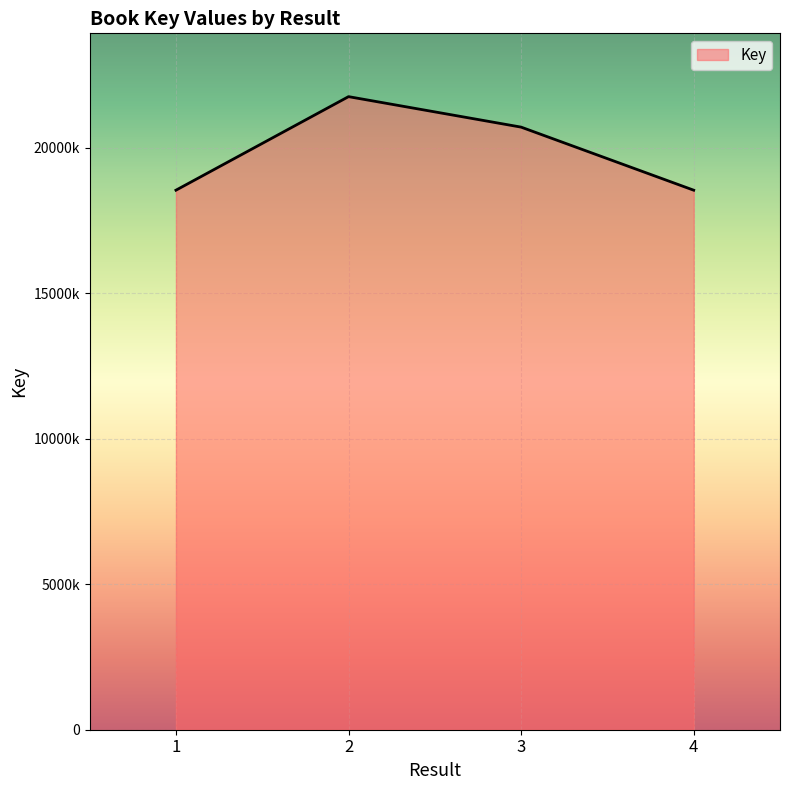

What is the maximum value shown in the chart?

21761666